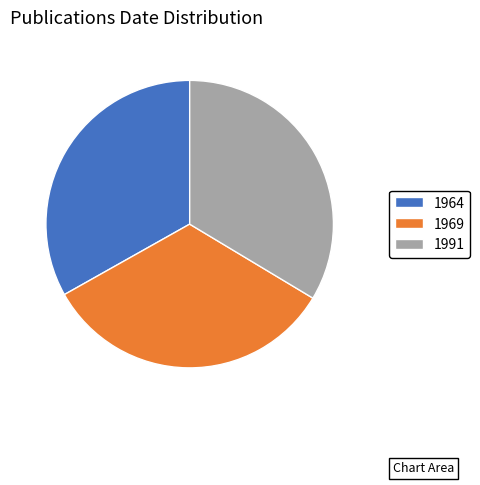

True or false: 1964 accounts for 33% of the total.

True